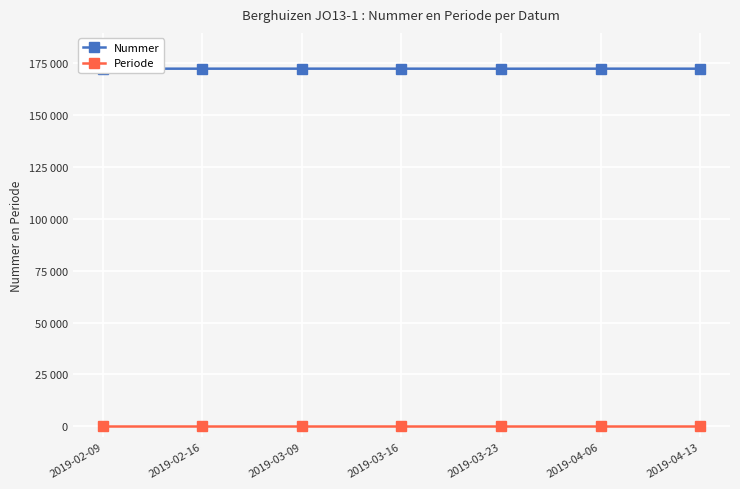

Does the chart display data point markers on the line(s)?

Yes